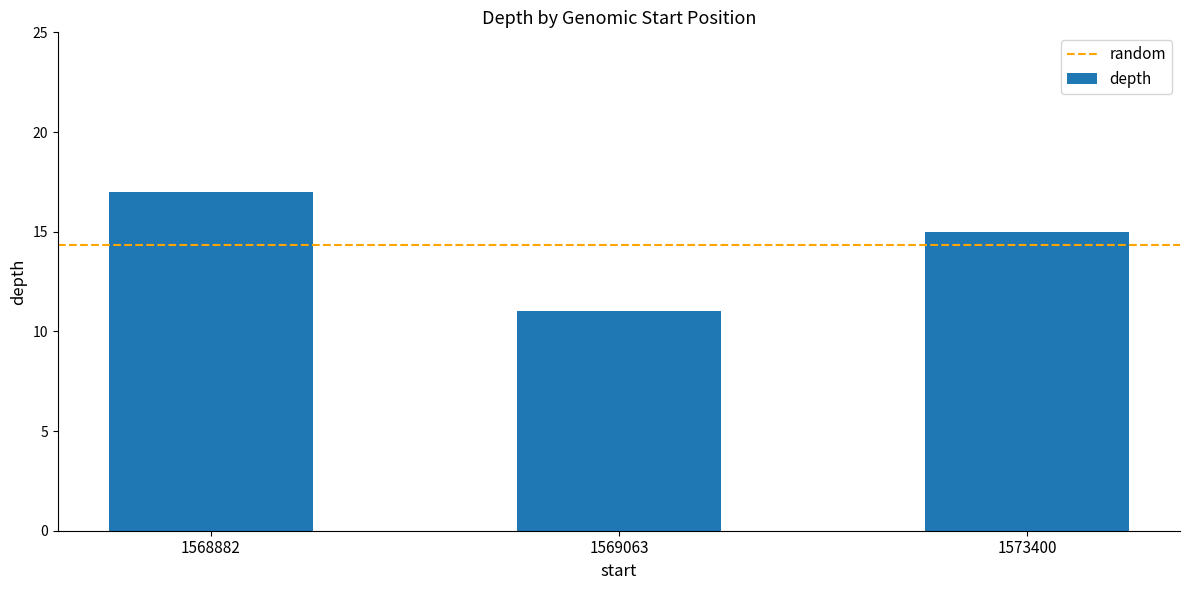

Rank the categories by value from highest to lowest.

1568882, 1573400, 1569063